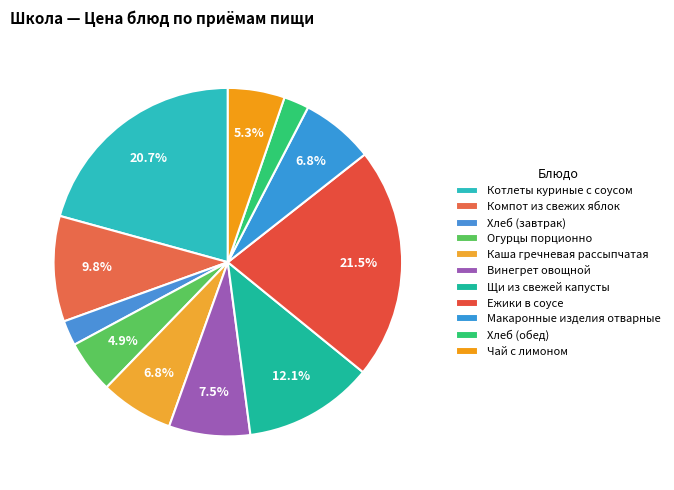

What is the change in value from Хлеб (завтрак) to Огурцы порционно?

+3.4